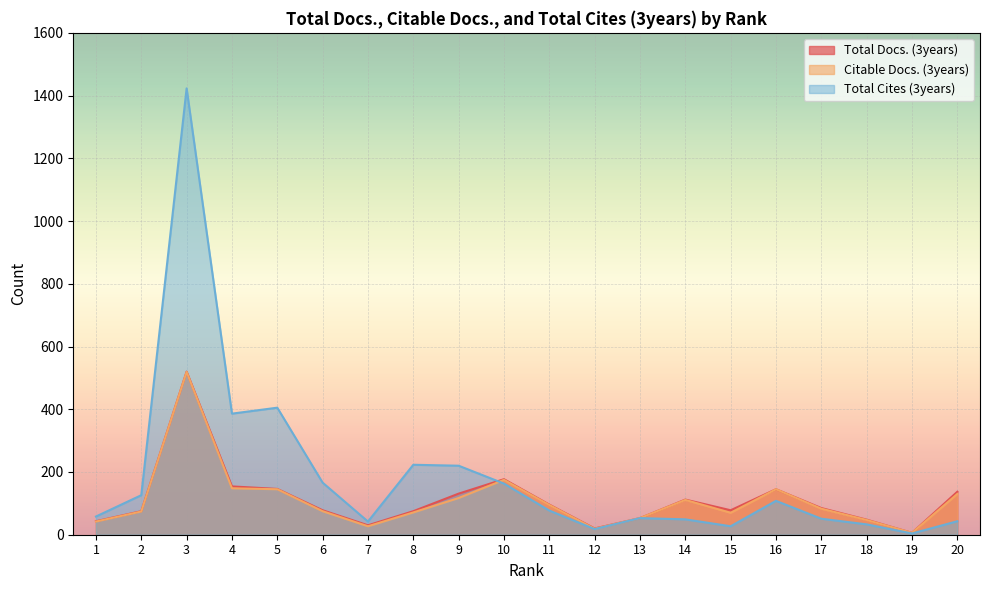

What is the spread (max minus min) of values at 1?

16